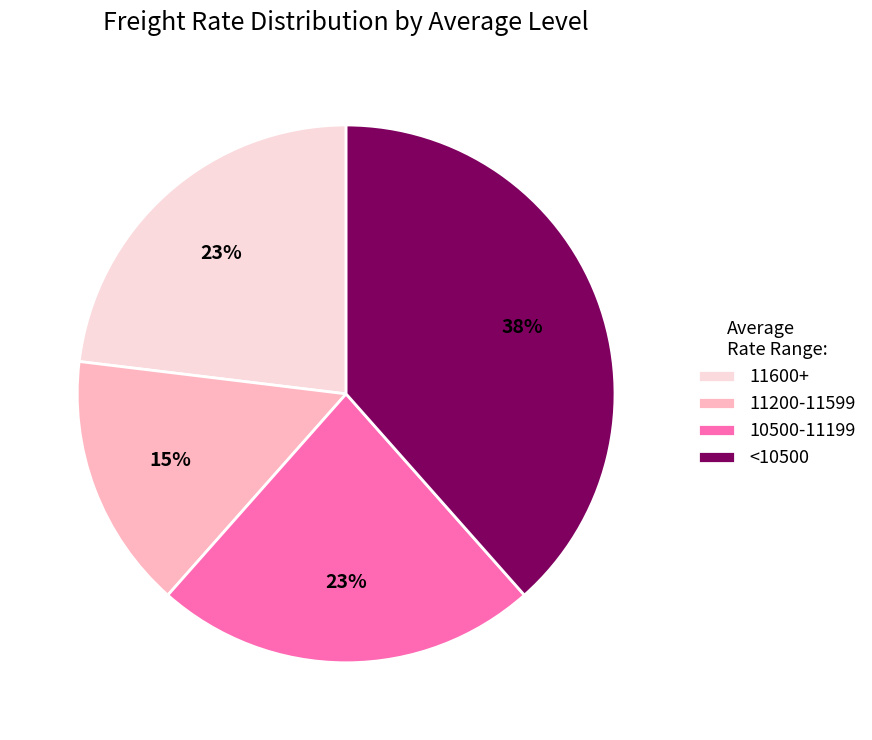

To the nearest percent, what is the average slice percentage?

25%